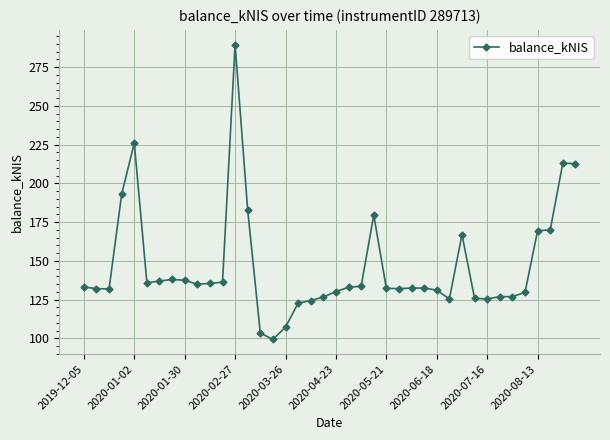

What is the value of the 11th point from the left?

135.6